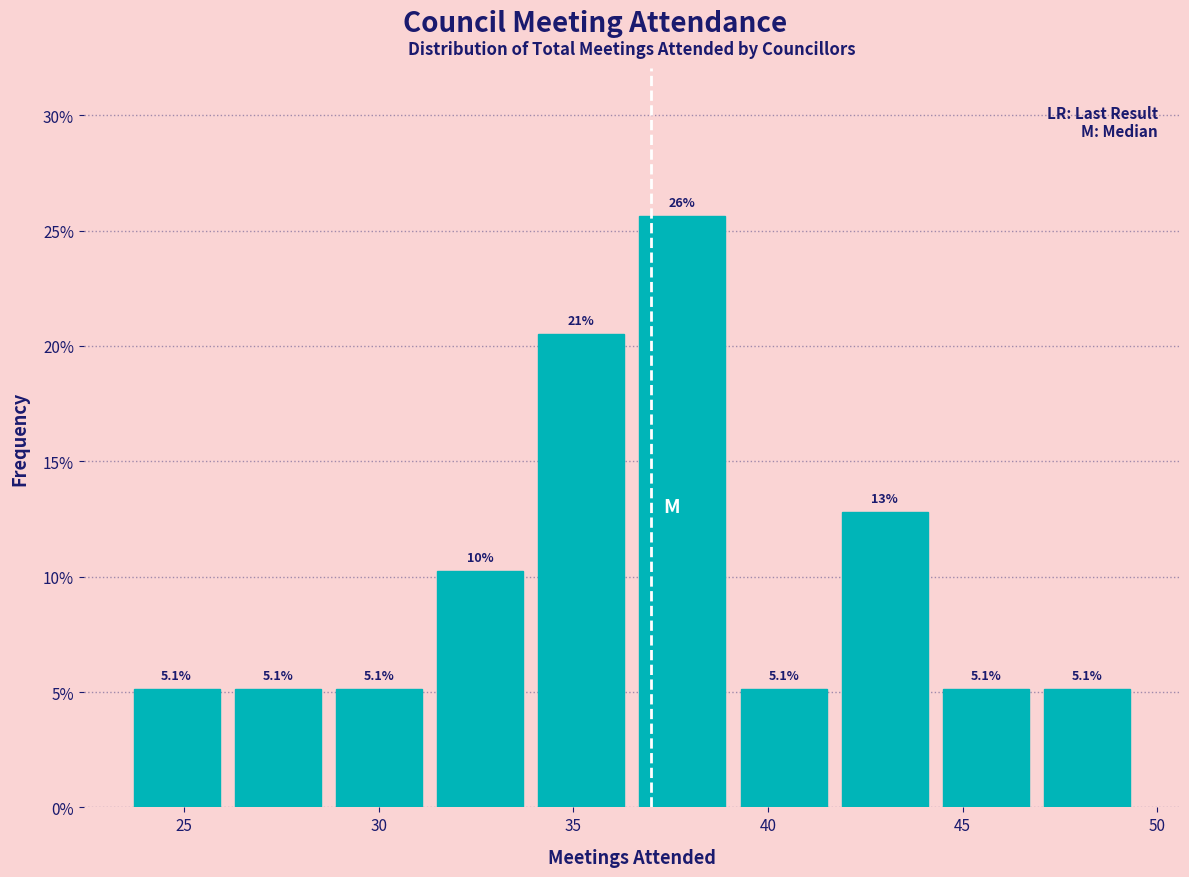

Over which range of the x-axis is the bar tallest?

36.5 to 39.1